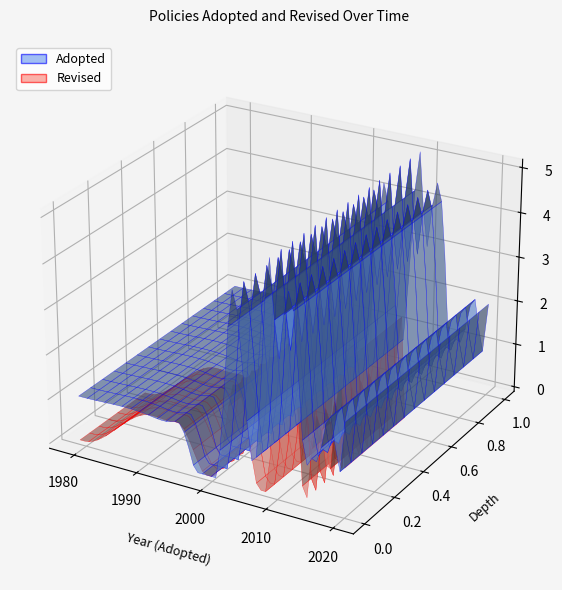

Reading left to right, extract all data points from this chart.

Adopted: 1990	1994	1980	2009	2003	2018	1979	2013	2011	2016	2016	2015	2011	2009	2011	2007	2010	2010	2019	1995	2009	2010	2013	2013	2009	2009	2003	2002	2002	2003	2003	2009	2003	2011	2020	2014	2013	2020	2020
Revised: 2016	2023	2019	2018	2006	0	2018	0	2021	2021	2021	0	0	2015	2013	2013	2019	2019	0	2019	2019	2019	0	2023	0	0	2016	2013	2021	2016	2017	2016	2013	2023	0	2020	0	0	0